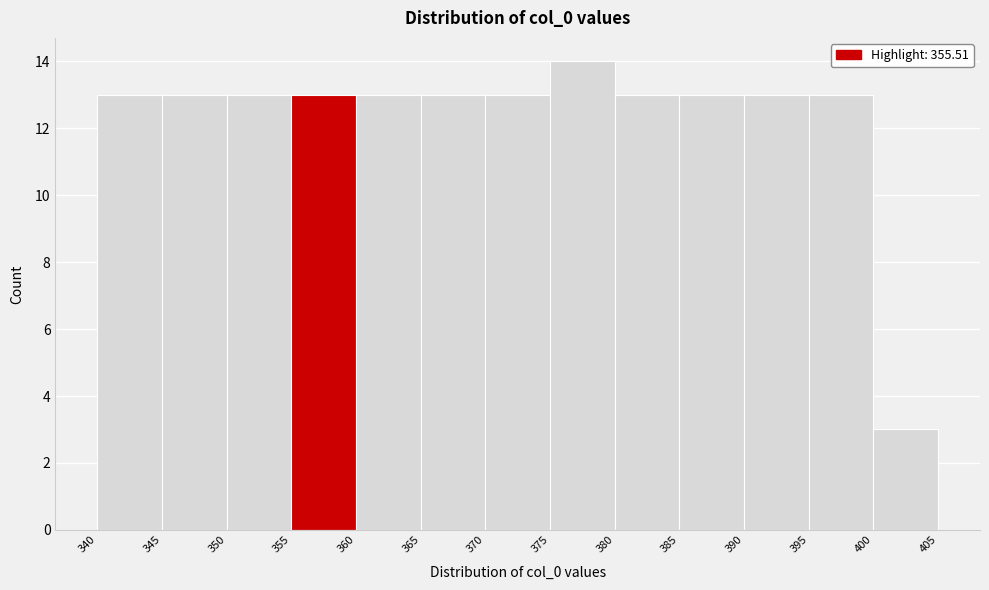

Reading left to right, list every bar in this chart as the range it spans on the x-axis followed by its height. The values are not printed on the chart, so give them approximately, as read against the axis.

340 to 345: 13
345 to 350: 13
350 to 355: 13
355 to 360: 13
360 to 365: 13
365 to 370: 13
370 to 375: 13
375 to 380: 14
380 to 385: 13
385 to 390: 13
390 to 395: 13
395 to 400: 13
400 to 405: 3